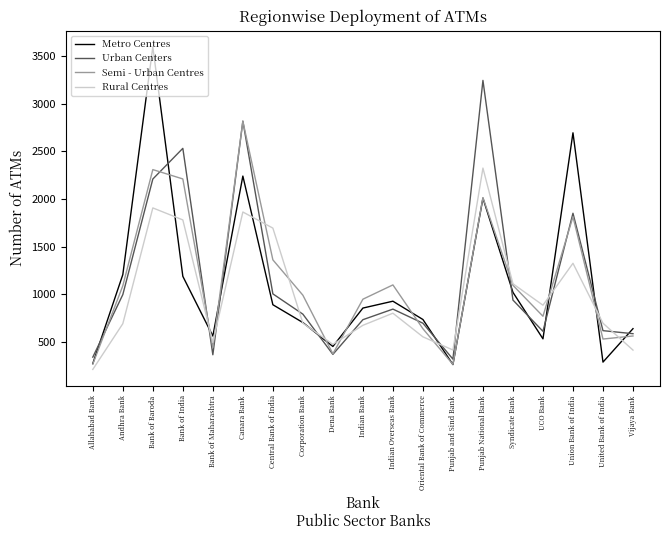

Between Allahabad Bank and Central Bank of India, which series saw the biggest shift?

Rural Centres